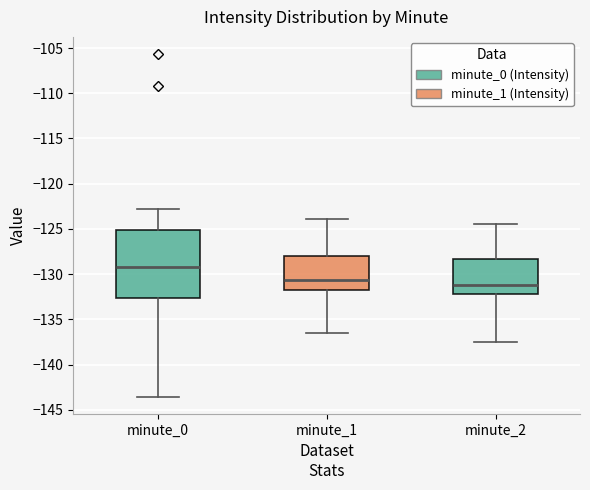

Where does the lower whisker of the box for minute_0 end on the y-axis? The values are not printed on the chart, so give them approximately, as read against the axis.

-143.5